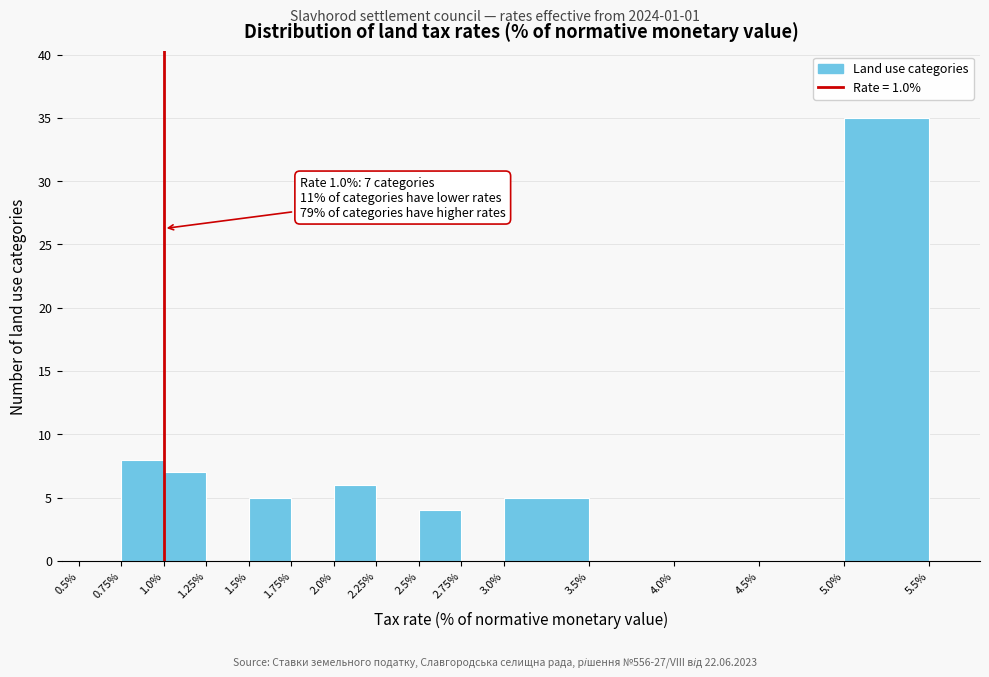

Which range on the x-axis has the tallest bar?

5.0% to 5.5%